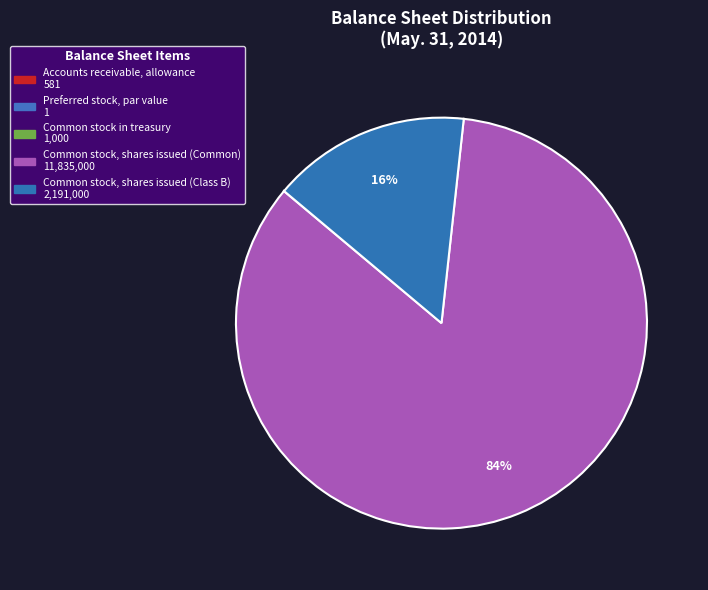

To the nearest percent, what portion does Common stock, shares issued (Common) represent?

84%